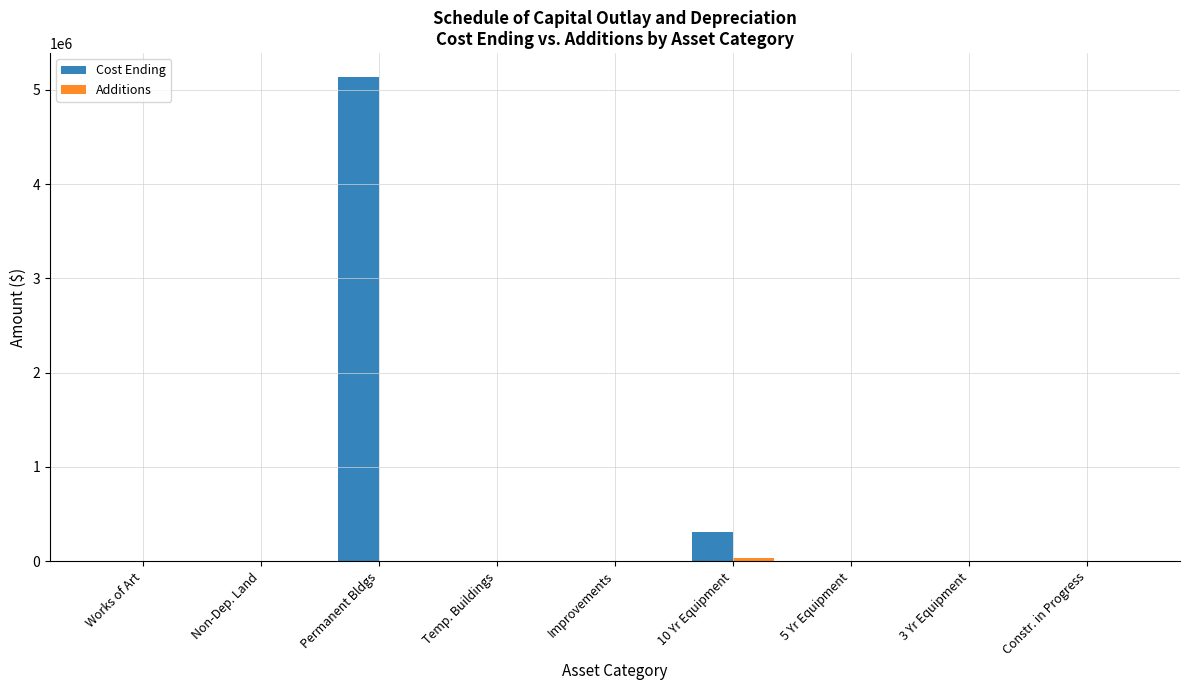

Which series has the largest total across all categories?

Cost Ending